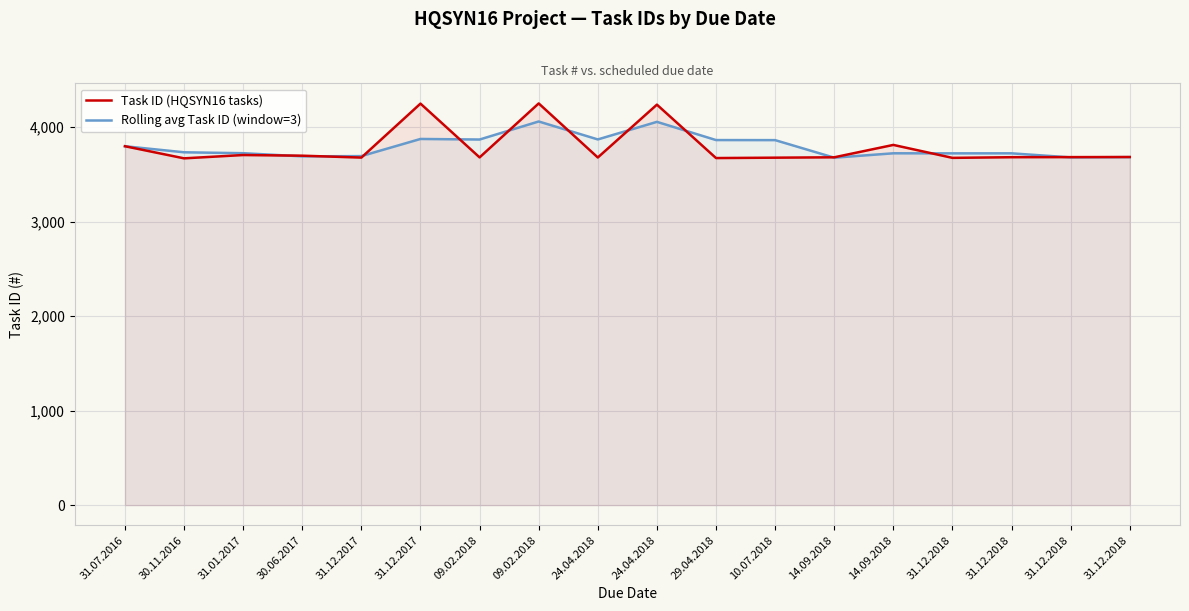

Between 31.12.2017 and 14.09.2018, which series saw the biggest shift?

Task ID (HQSYN16 tasks)